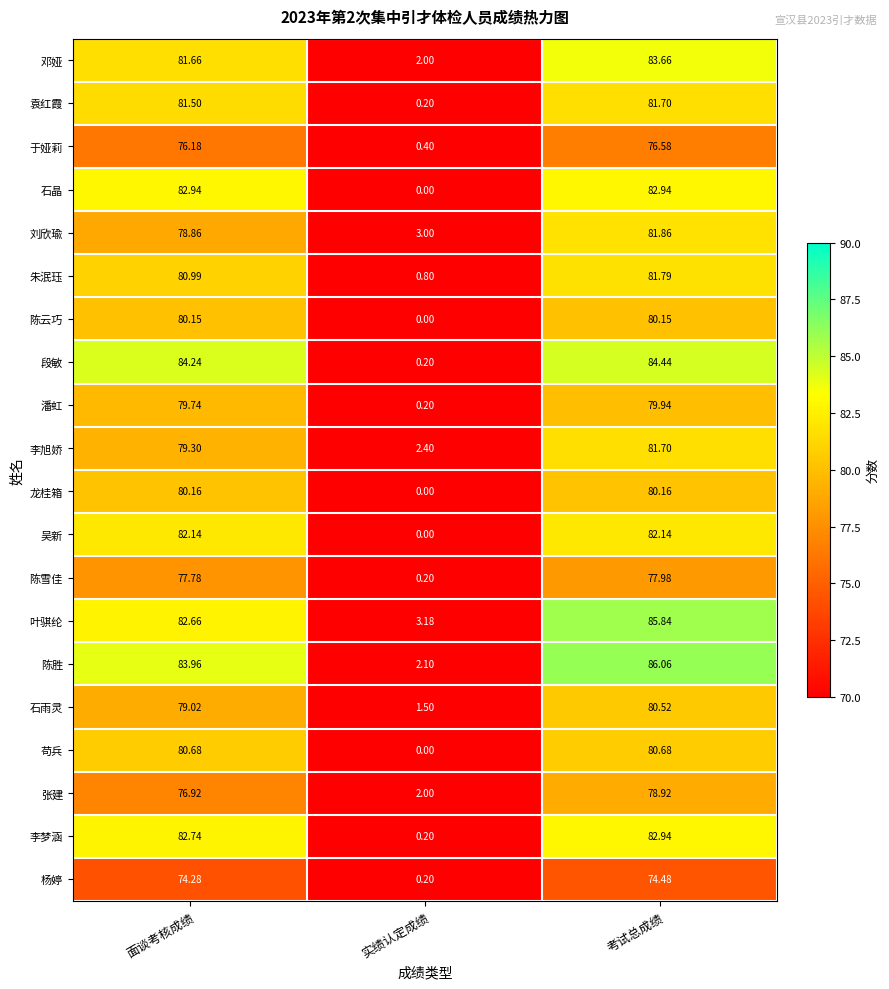

At which label does 邓娅 first exceed 81?

面谈考核成绩